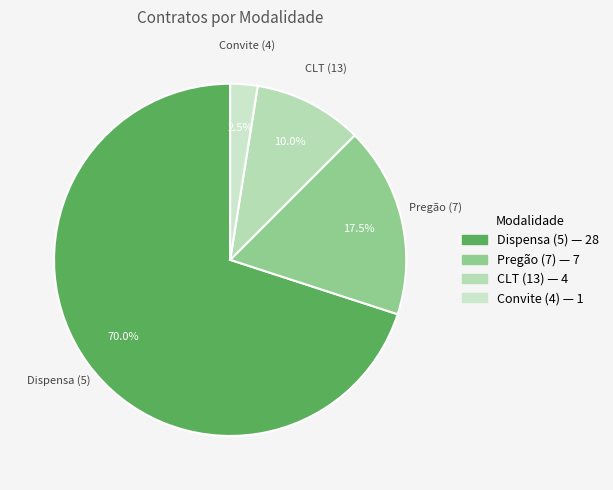

Rank the categories by value from highest to lowest.

Dispensa (5), Pregão (7), CLT (13), Convite (4)